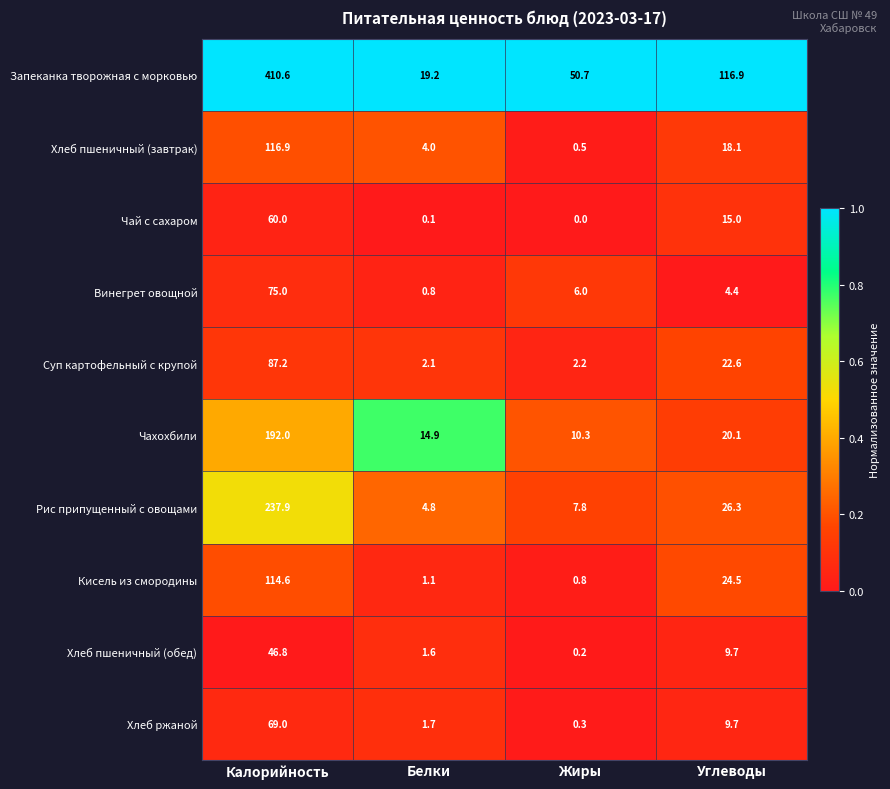

What is the average value of the Суп картофельный с крупой series?

28.5